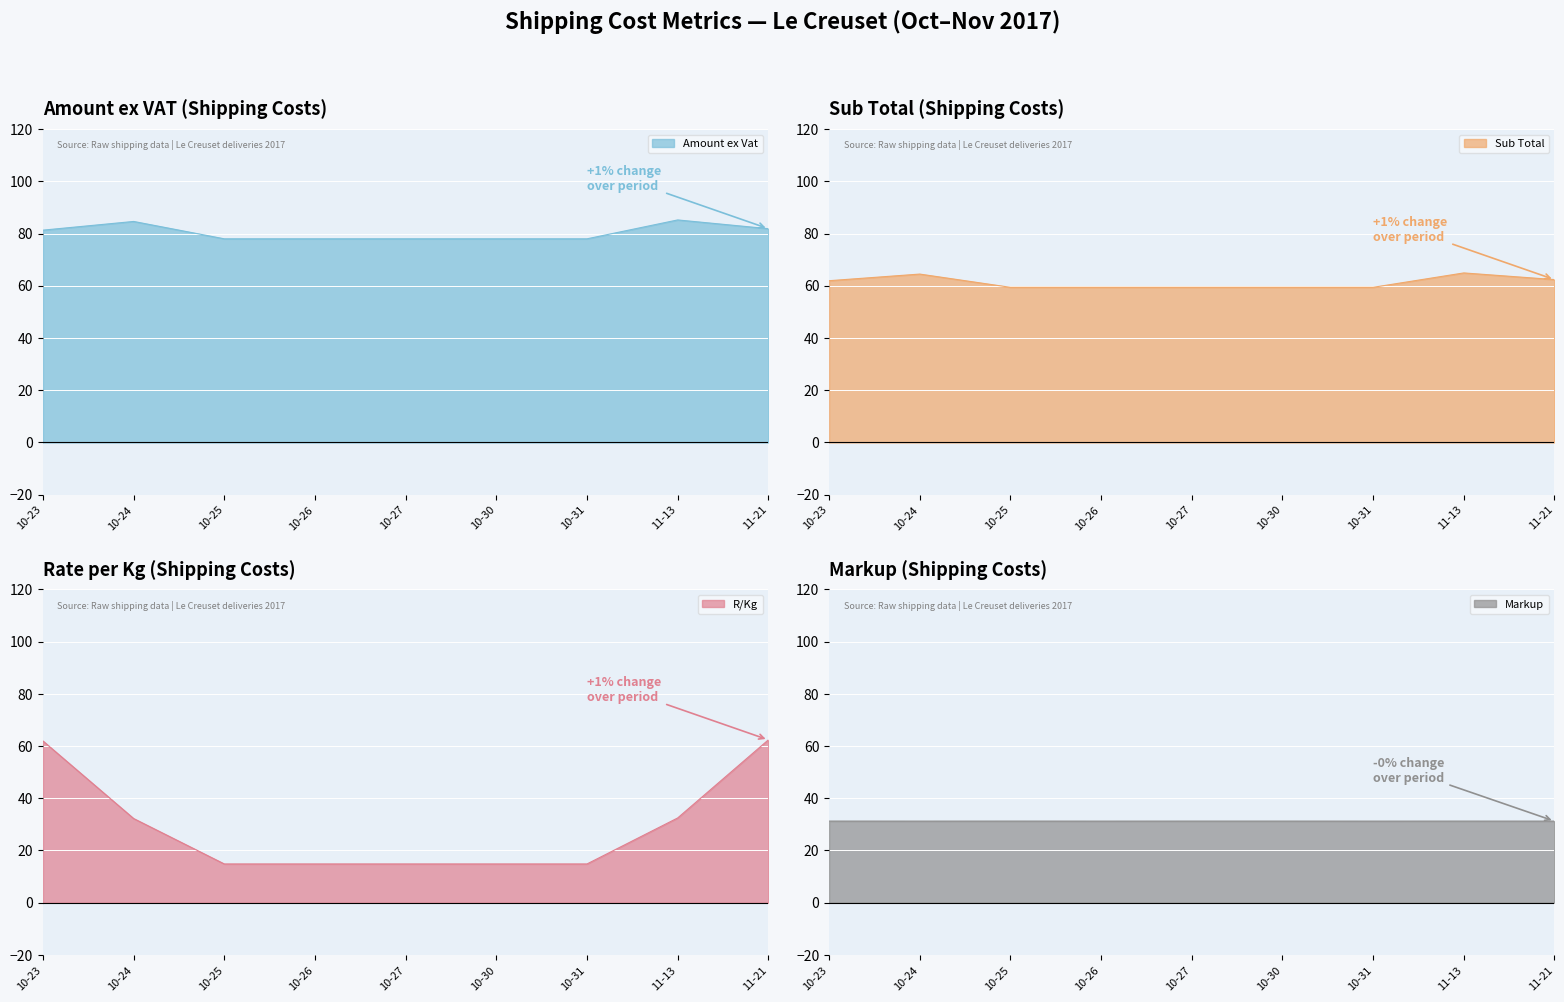

At which label is Sub Total closest to 62?

10-23